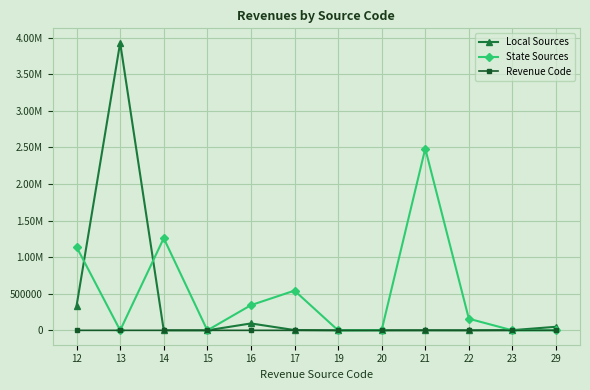

What is the average value of the Local Sources series?

367981.9